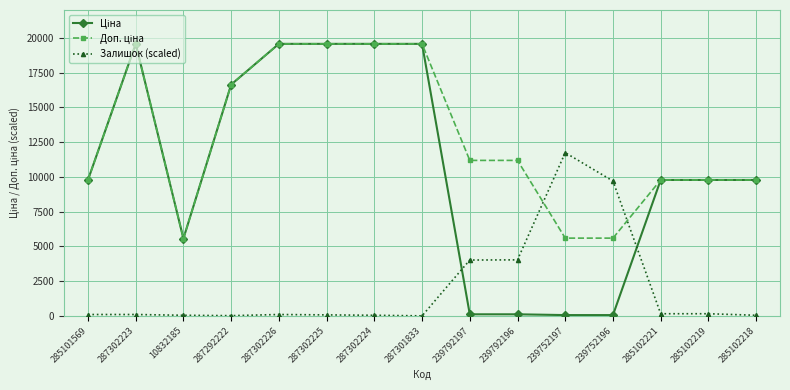

Between 10832185 and 239752196, which series saw the biggest shift?

Залишок (scaled)